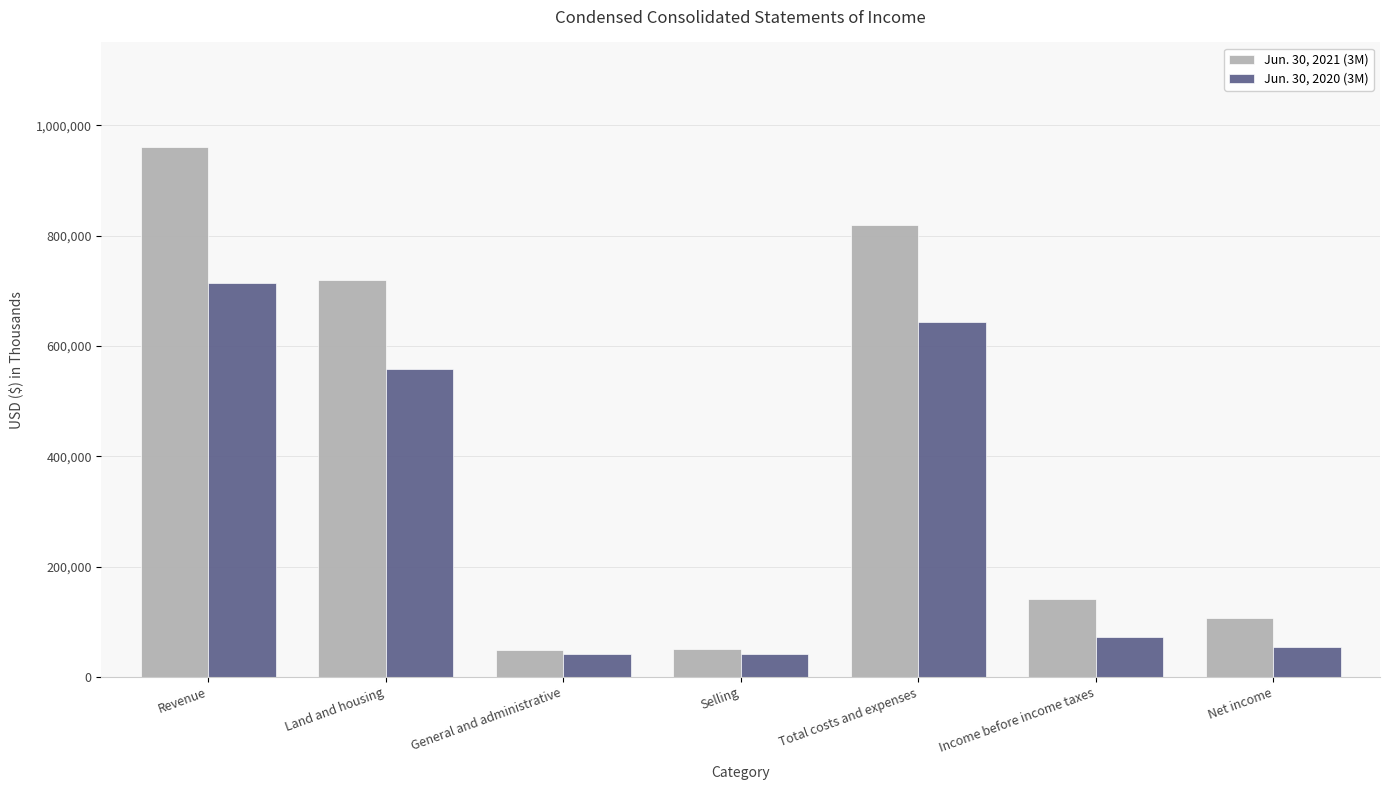

What is the difference between the highest and lowest values at Total costs and expenses?

177276